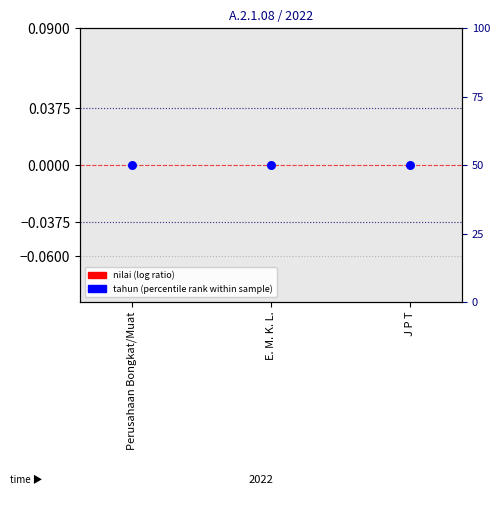

Which series has the largest Y range (max minus min)?

nilai (log ratio)